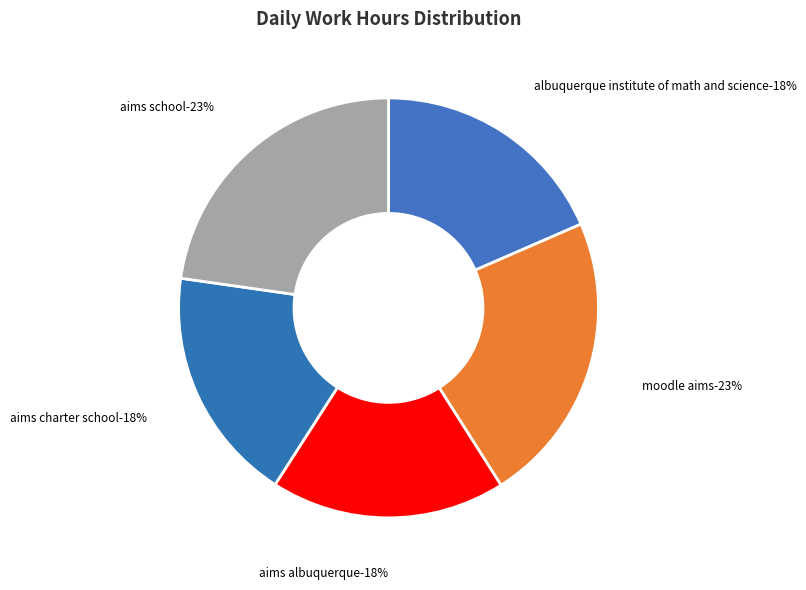

The Sun-15 slice represents 1% of the pie. True or false?

False